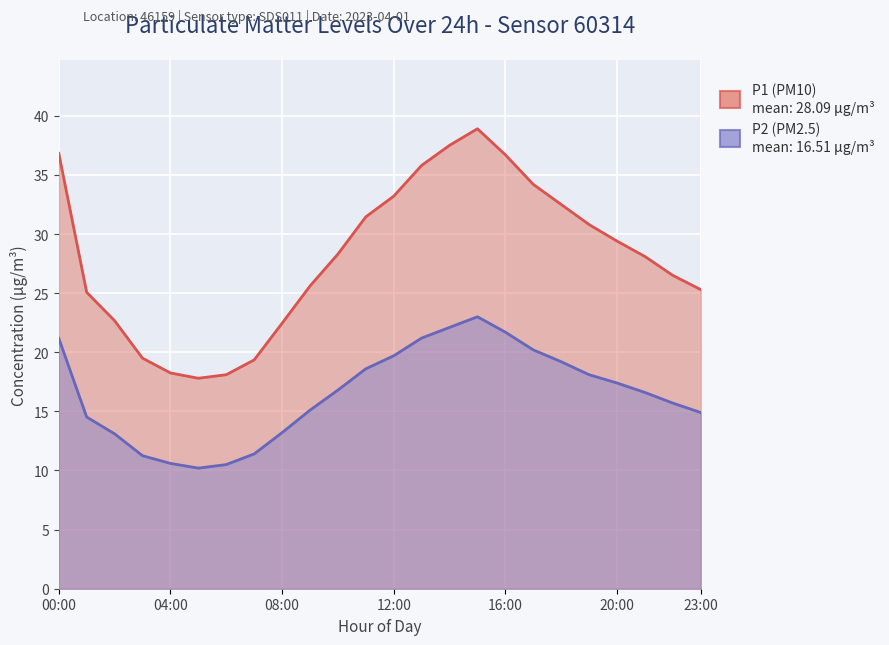

List the series in order of their peak value, lowest first.

P2, P1